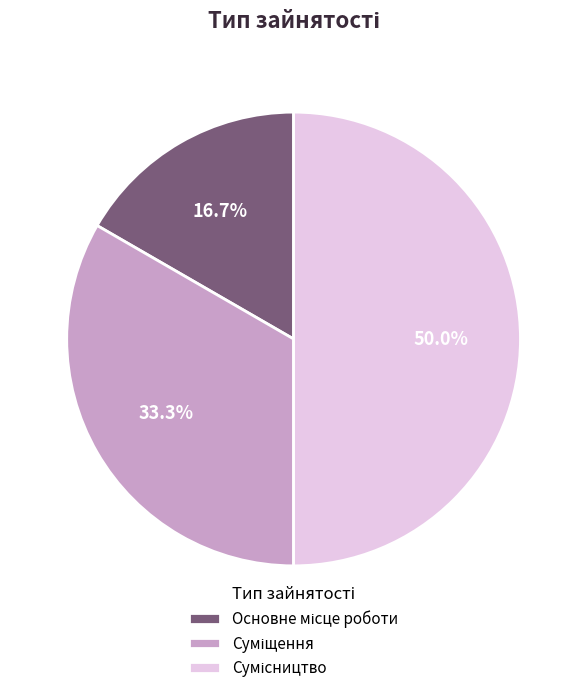

To the nearest percent, what portion does Сумісництво represent?

50%